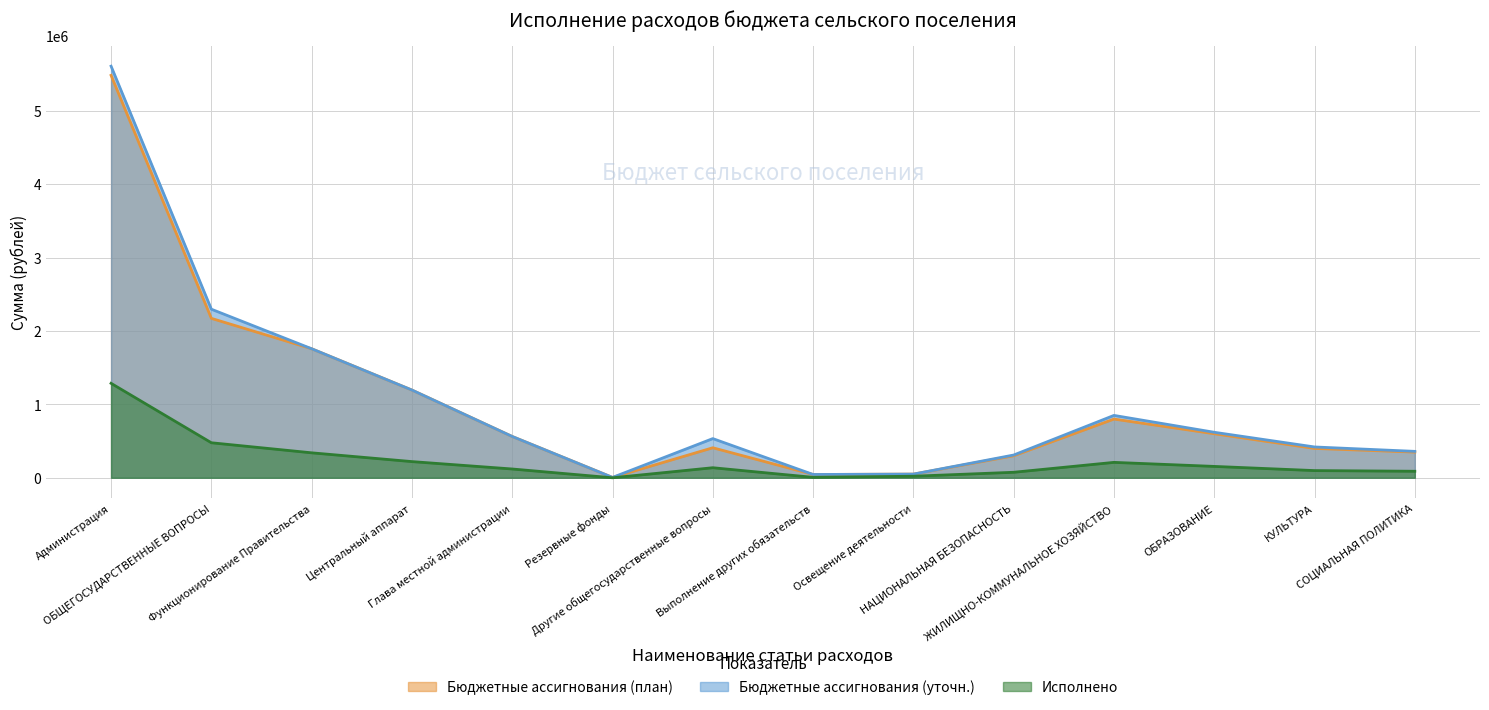

True or false: Бюджетные ассигнования (план) and Бюджетные ассигнования (уточн.) intersect in this chart.

False